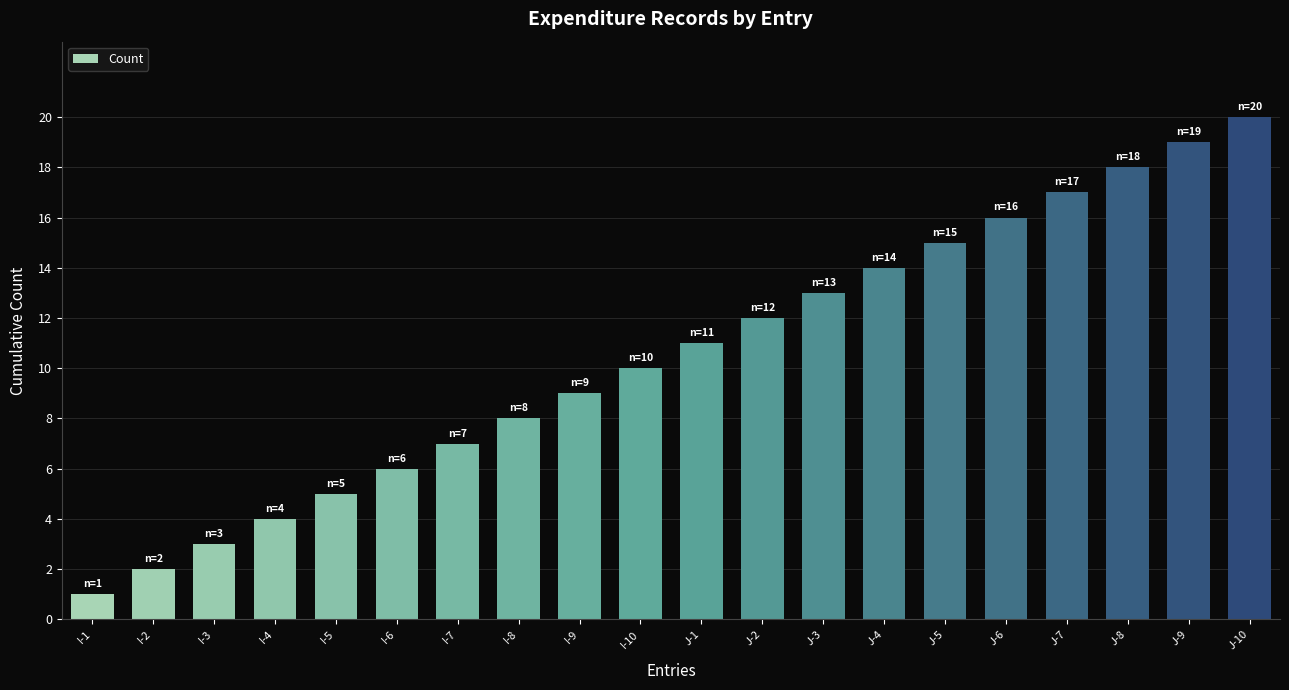

True or false: the data shows 21 at J-4.

False